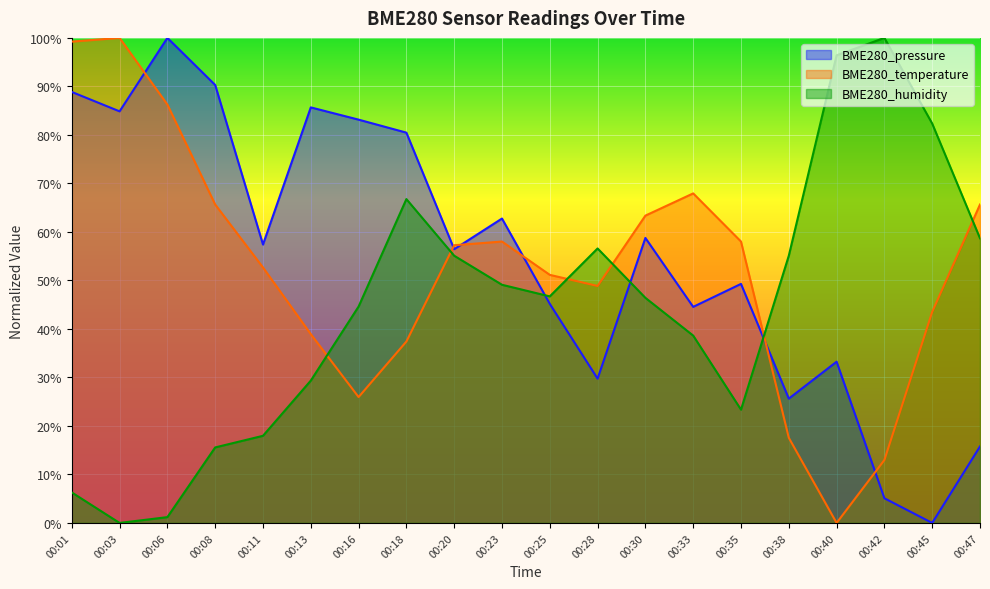

How many times do BME280_temperature and BME280_pressure cross each other?

6